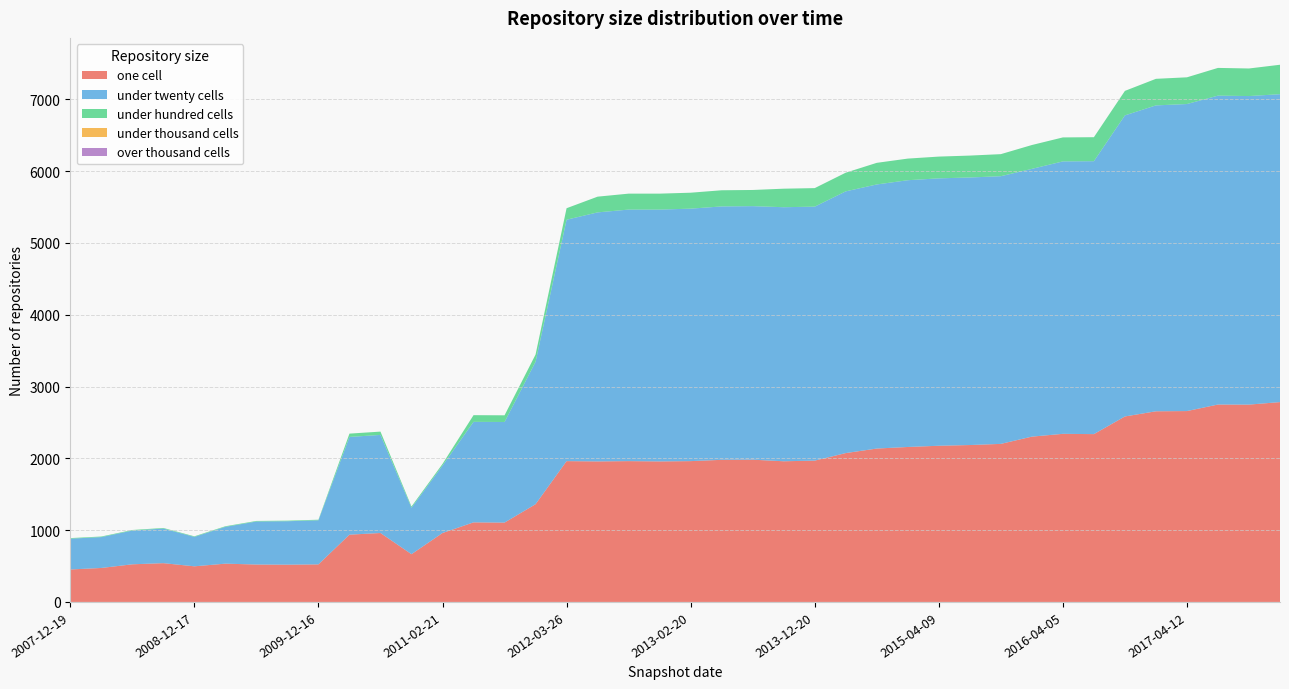

Reading left to right, what are all the values shown in this chart?

one_cell: 452	473	524	540	496	533	521	519	523	937	960	665	960	1108	1105	1361	1961	1957	1961	1957	1961	1979	1981	1959	1968	2073	2136	2158	2175	2185	2201	2302	2341	2337	2583	2655	2658	2749	2748	2783
under_twenty_cells: 429	430	470	482	410	513	599	605	614	1361	1366	647	939	1400	1401	1984	3362	3468	3503	3507	3516	3529	3531	3538	3537	3645	3678	3715	3724	3726	3728	3729	3794	3801	4193	4260	4276	4302	4297	4288
under_hundred_cells: 8	8	8	8	8	8	8	8	8	46	46	17	23	93	93	100	160	219	222	222	222	225	225	258	258	260	301	301	303	305	307	332	334	334	341	370	372	386	384	410
under_thousand_cells: 0	0	0	0	0	0	0	0	0	0	0	0	0	0	0	0	0	0	0	0	0	0	0	0	0	0	0	0	0	0	0	0	0	0	0	0	0	0	0	0
over_thousand_cells: 0	0	0	0	0	0	0	0	0	0	0	0	0	0	0	0	0	0	0	0	0	0	0	0	0	0	0	0	0	0	0	0	0	0	0	0	0	0	0	0